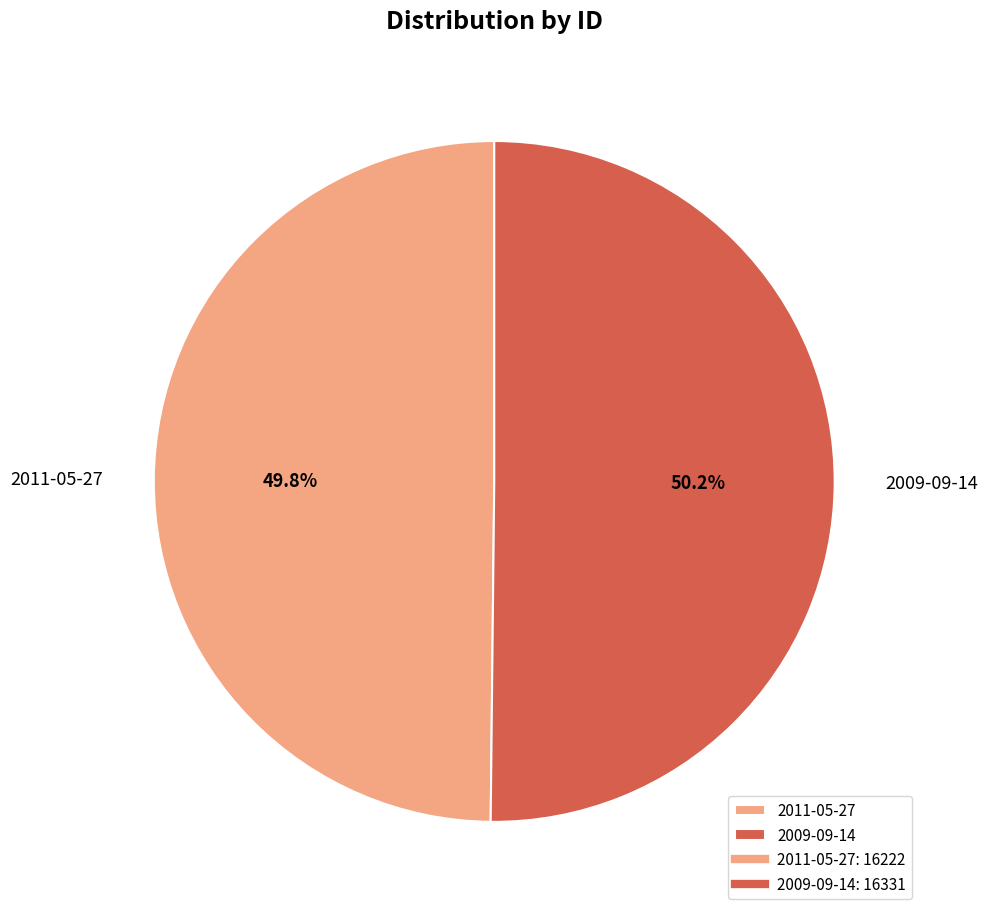

The 2011-05-27 slice represents 50% of the pie. True or false?

True